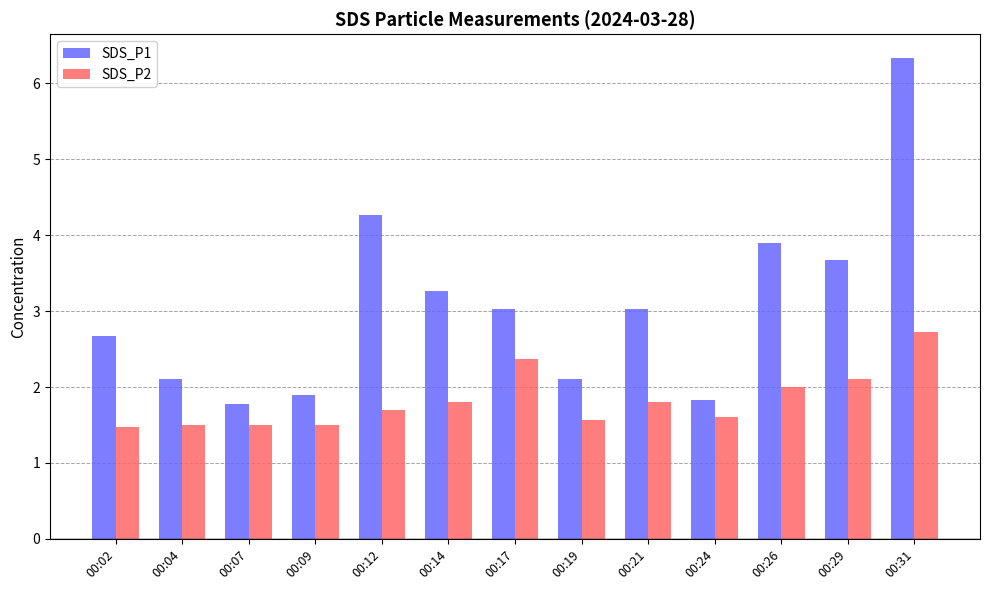

List the series in order of their overall mean, lowest first.

SDS_P2, SDS_P1